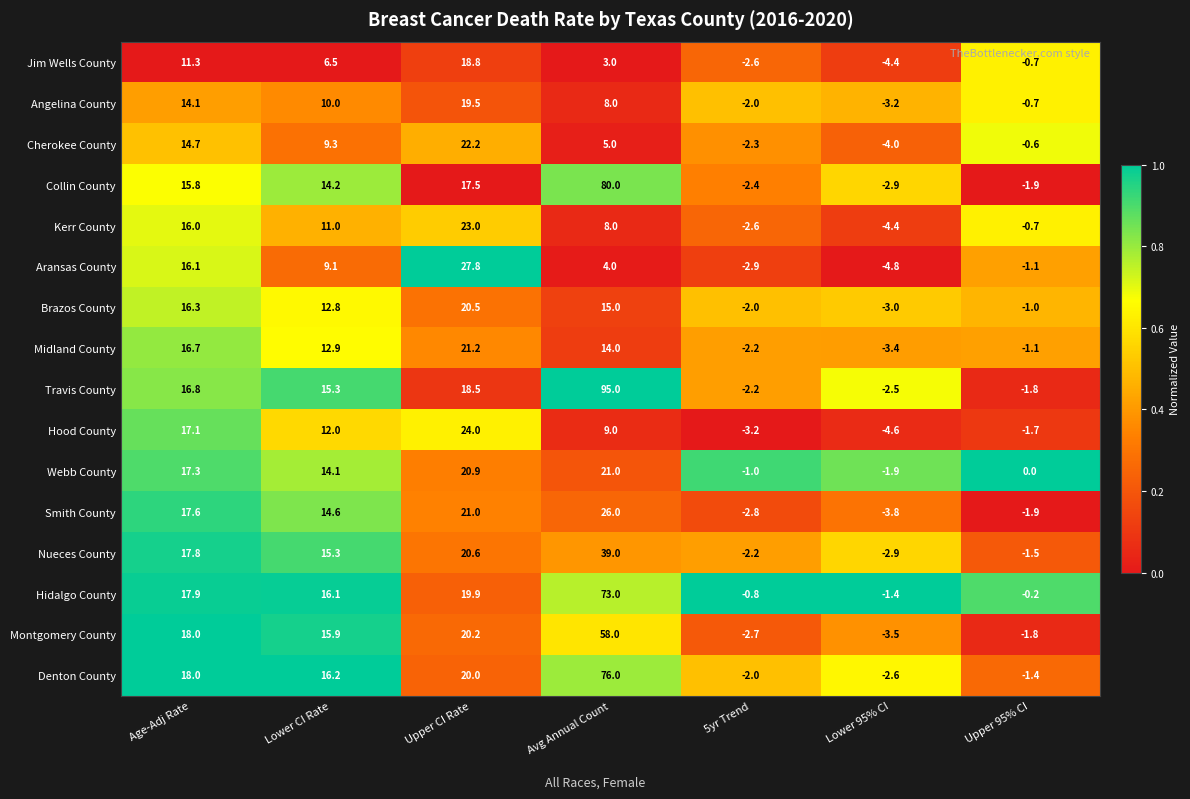

Which series changed the most between Age-Adj Rate and Lower 95% CI?

Hood County